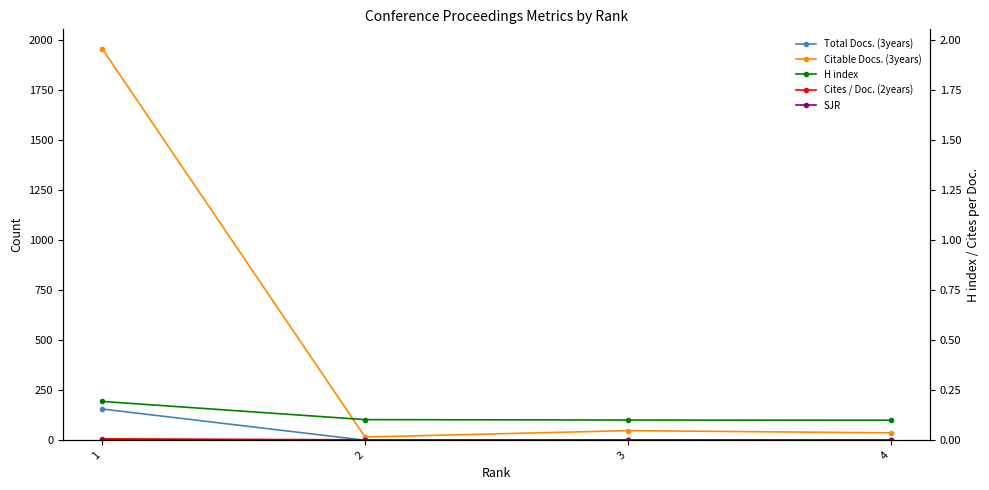

How many Cites / Doc. (2years) values are between 2 and 7?

3